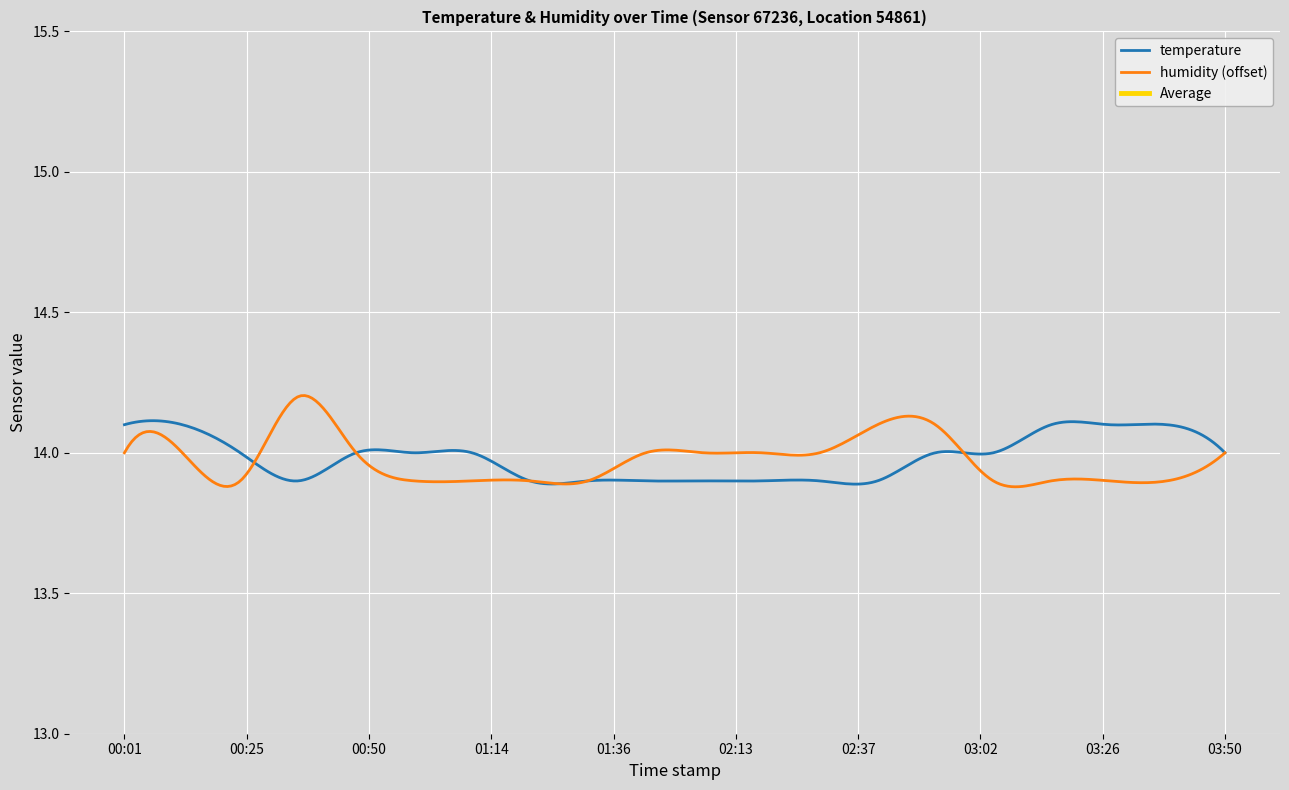

How many data points does each series have?

20